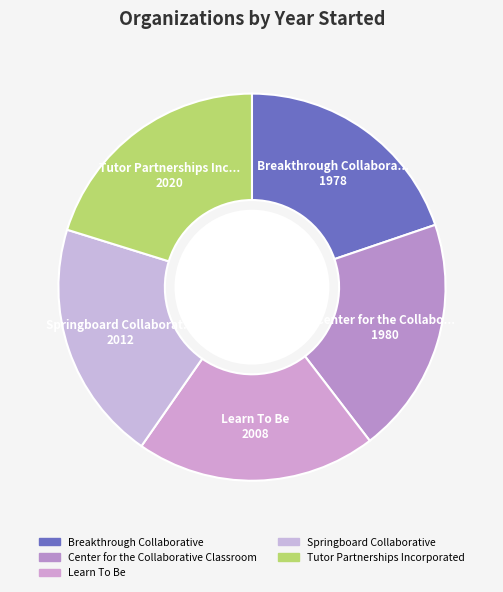

Which category has the smallest portion of the pie?

Breakthrough Collaborative